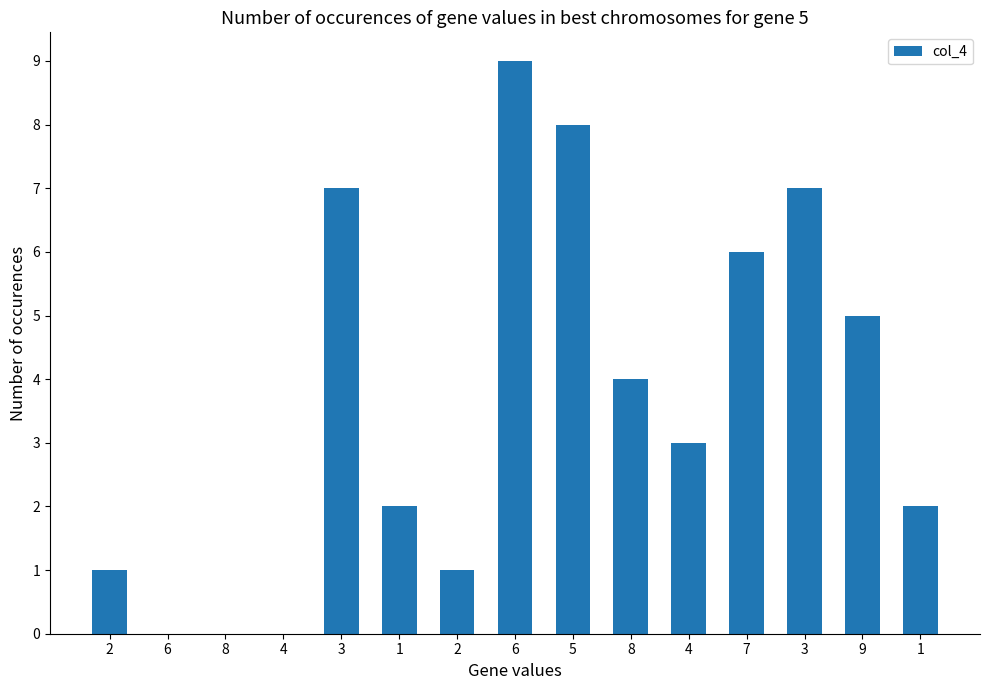

Approximately how many times larger is the value at 3 compared to 1?

3.5